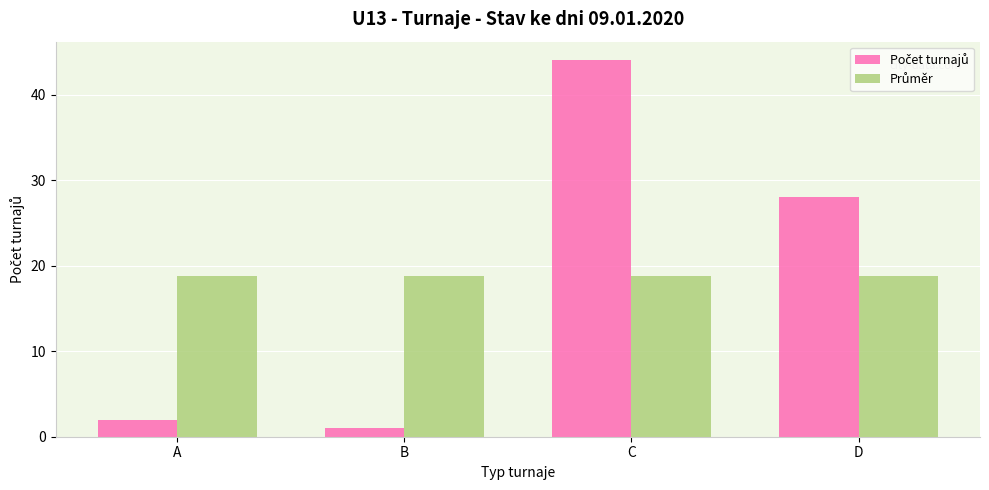

At which category is the sum across all series the highest?

C